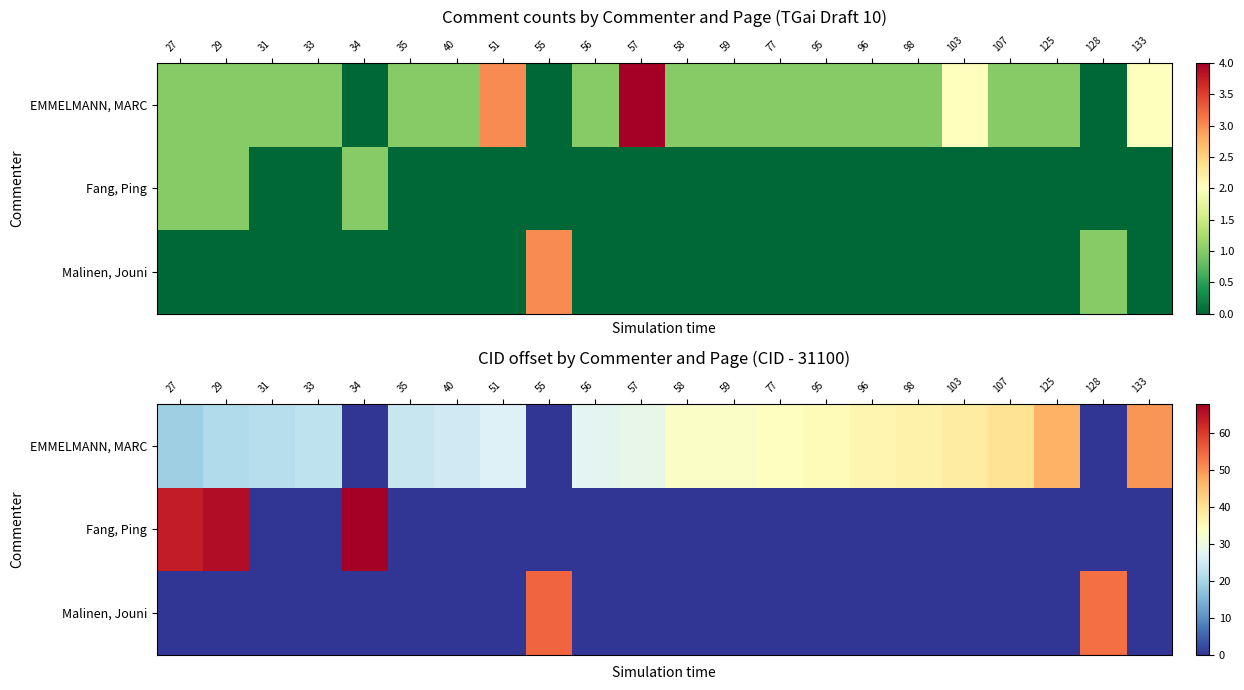

Which has a higher value, 55 or 133?

133